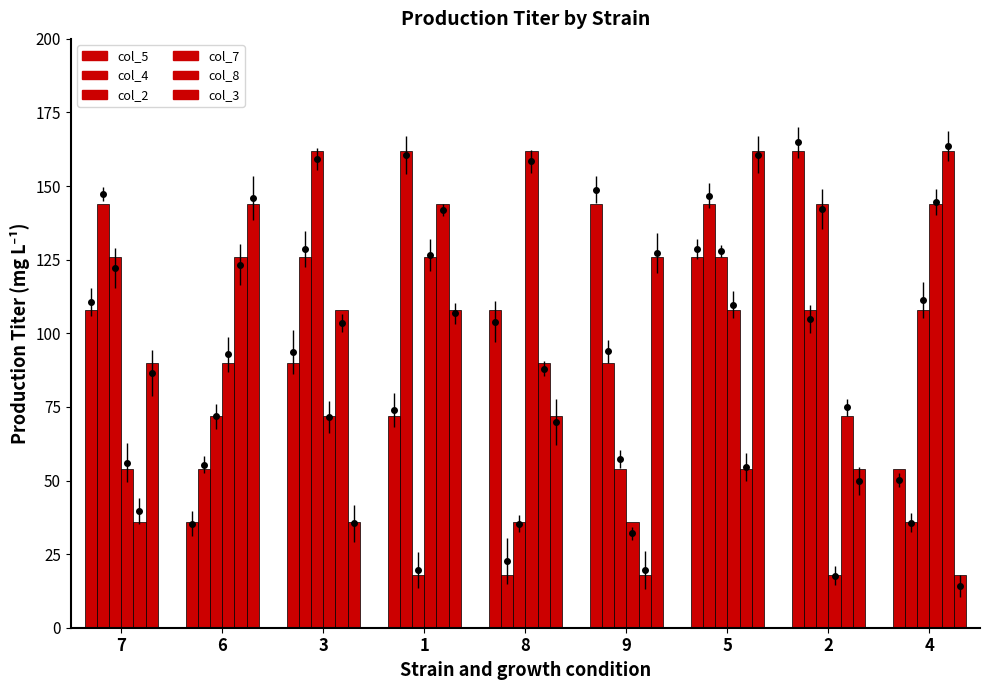

What is the maximum value for col_2?

162